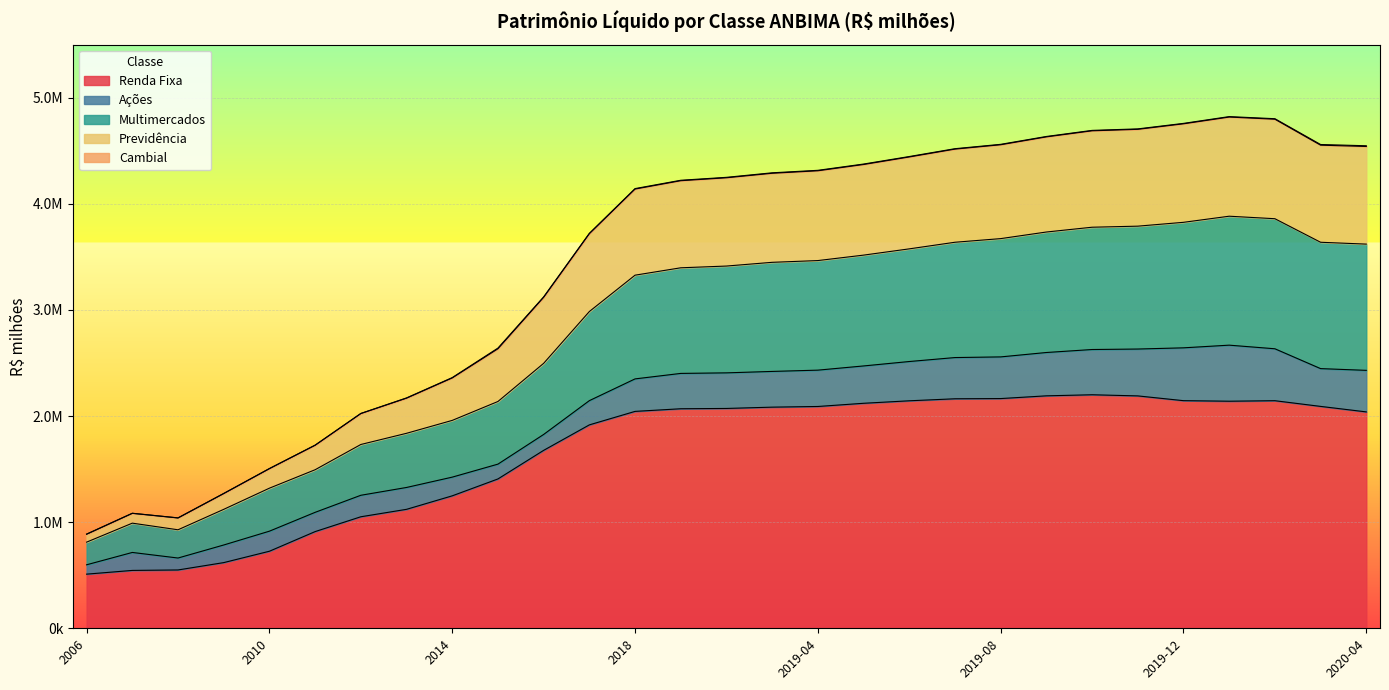

At which category is the sum across all series the highest?

2020-01